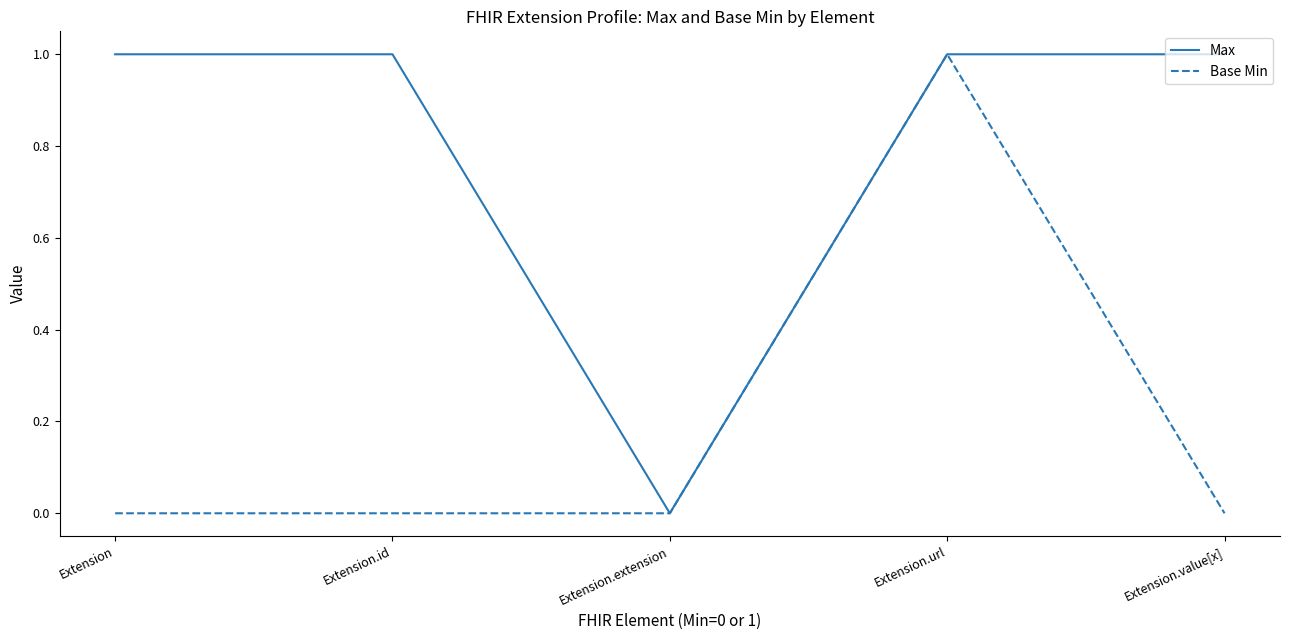

At which category does Max reach its first local valley?

Extension.extension